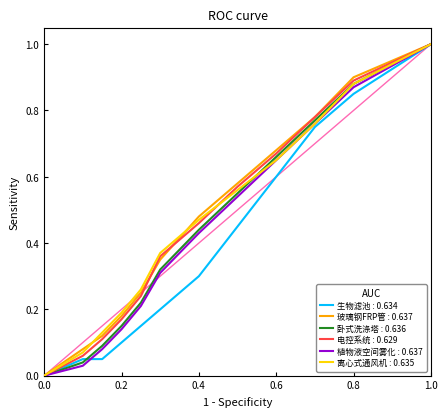

What is the maximum value shown in the chart?

1.0